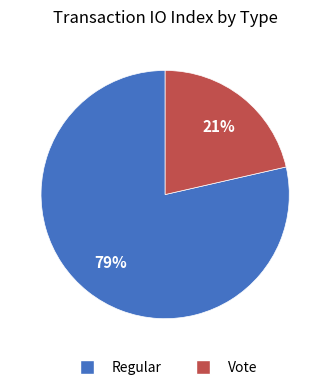

Do Regular and Vote together represent more than half of the pie?

Yes